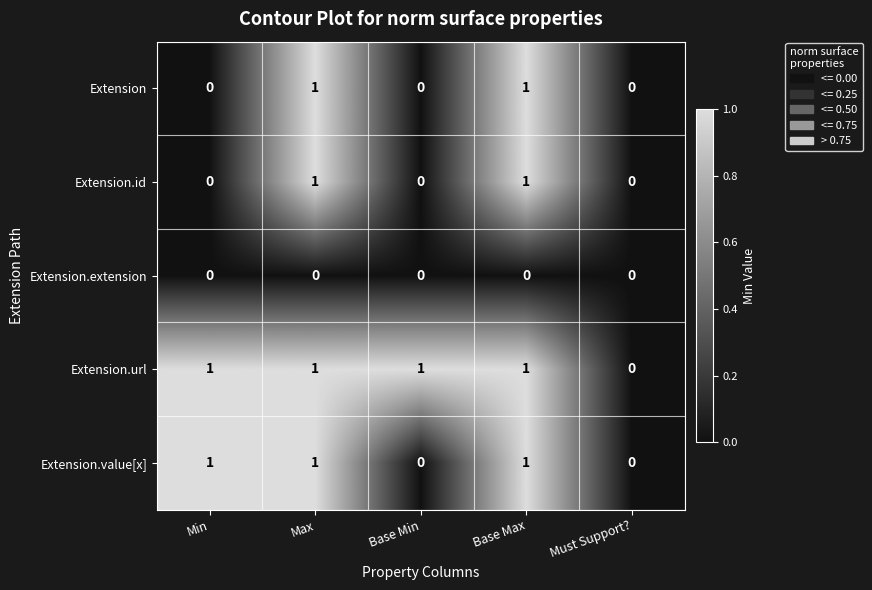

Count the number of data series in this chart.

5